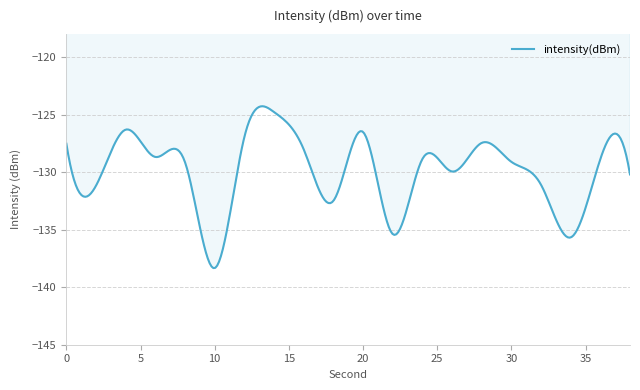

What is the difference between the maximum and minimum values?

14.1